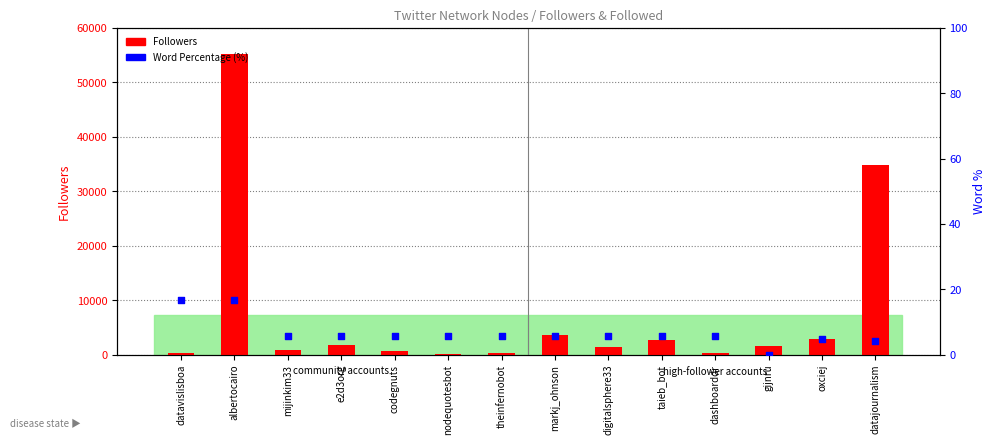

What is the total value across all series at datajournalism?

34853.2